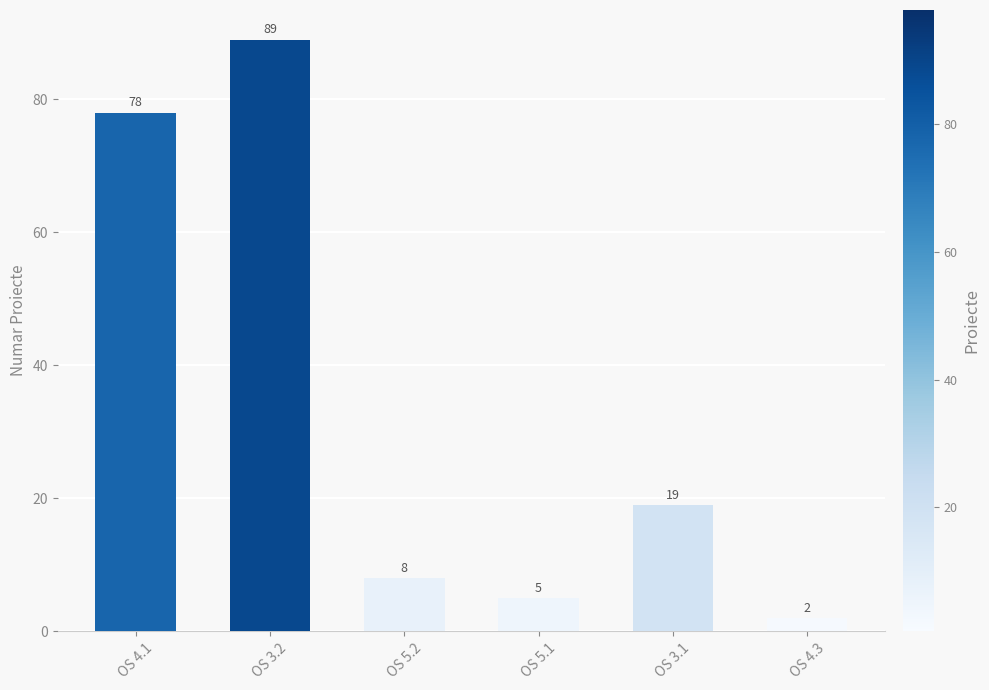

List the labels in order of value, smallest first.

OS 4.3, OS 5.1, OS 5.2, OS 3.1, OS 4.1, OS 3.2